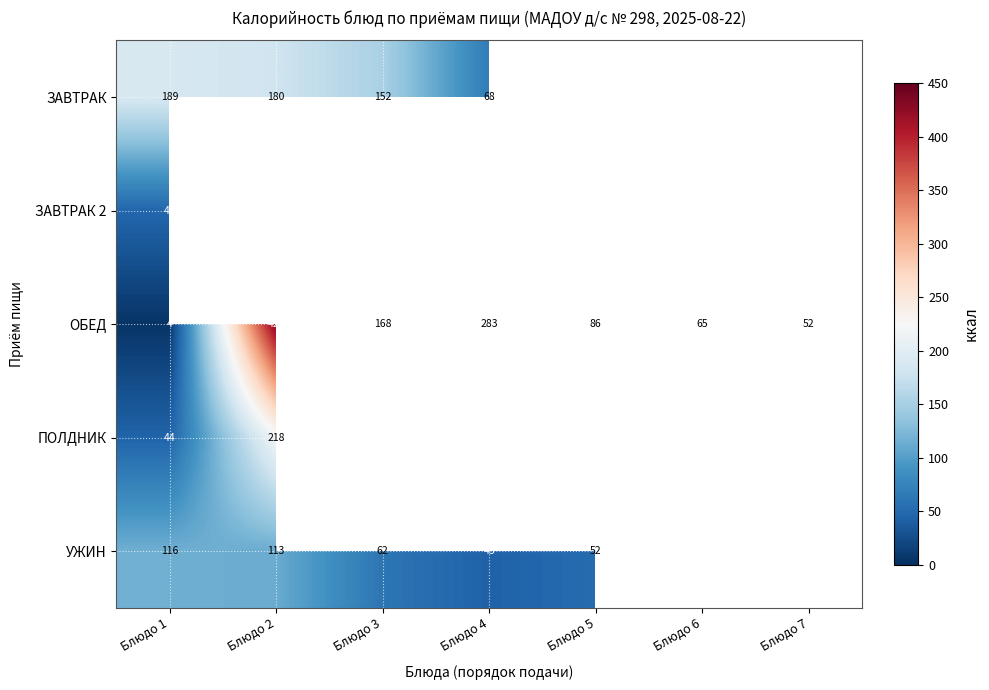

How many data points in УЖИН are above 112?

2